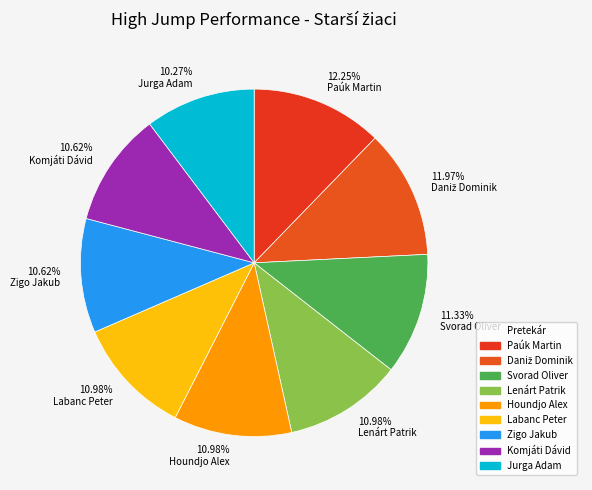

To the nearest percent, what percentage of the pie is Komjáti Dávid?

11%